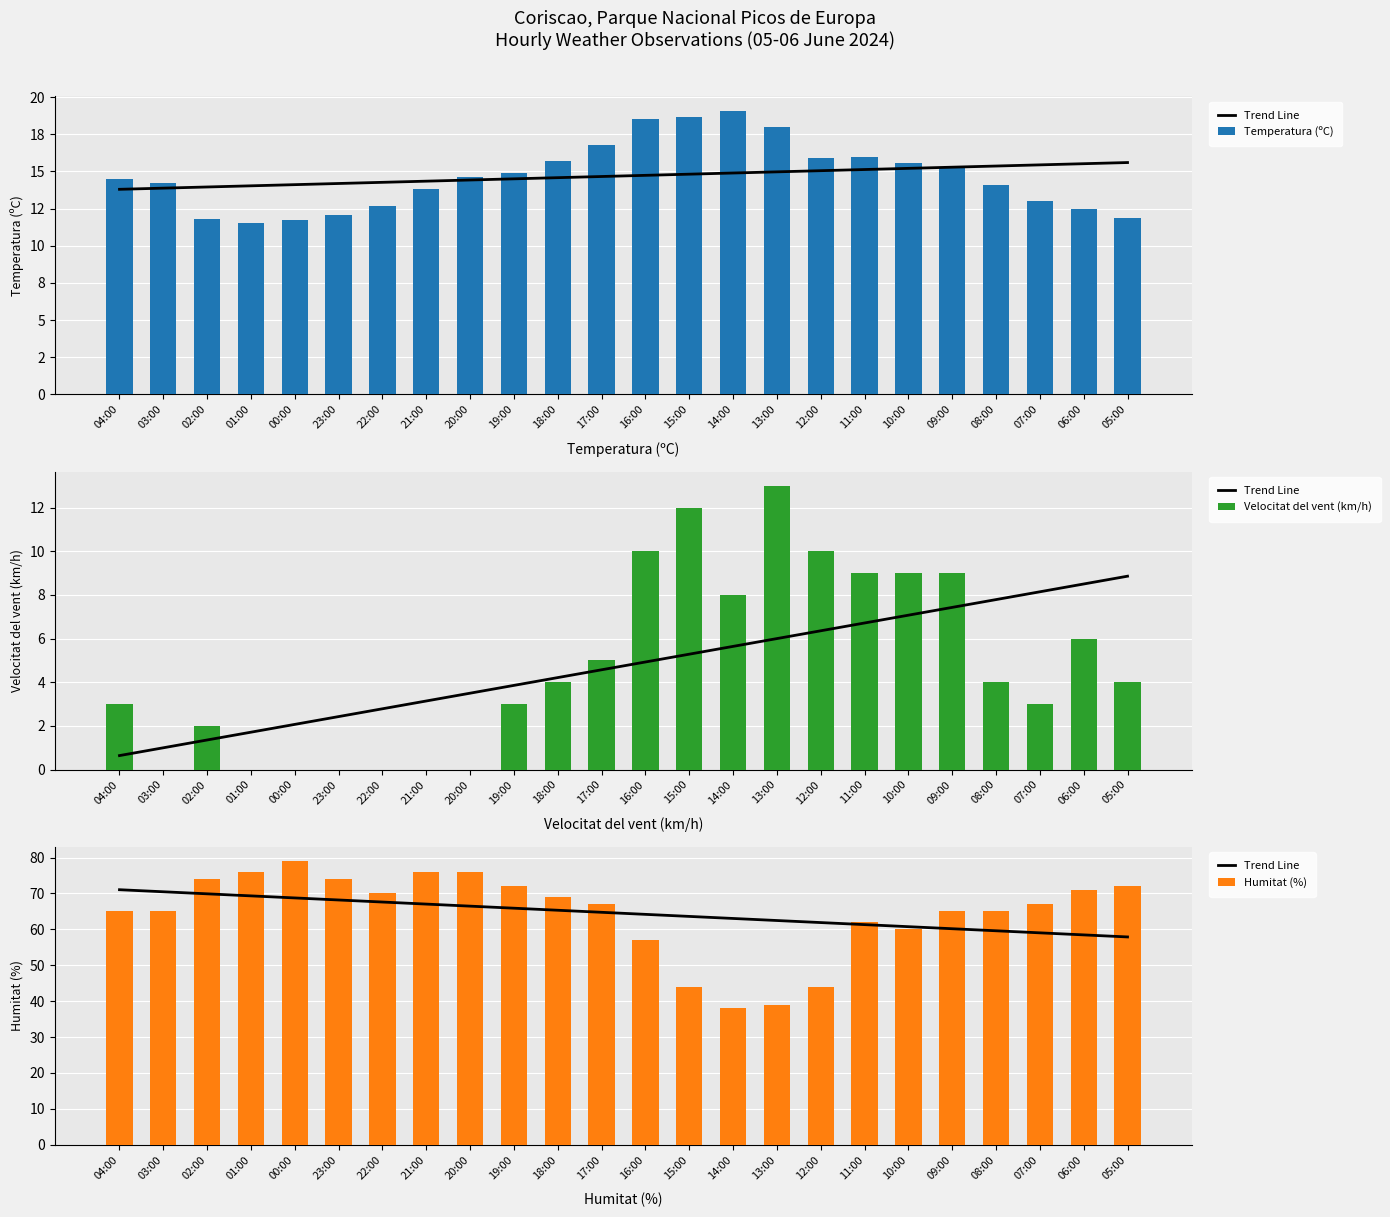

The Trend Line series shows 59.6 at 08:00. True or false?

True